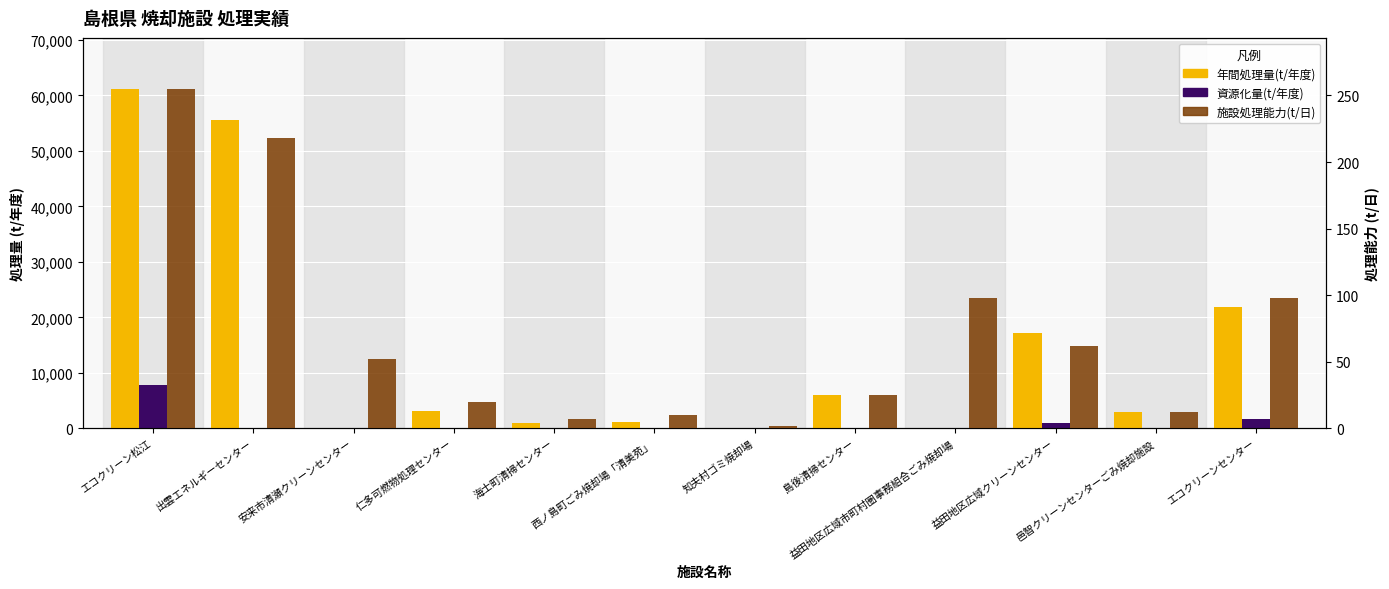

How many categories are shown in the chart?

12